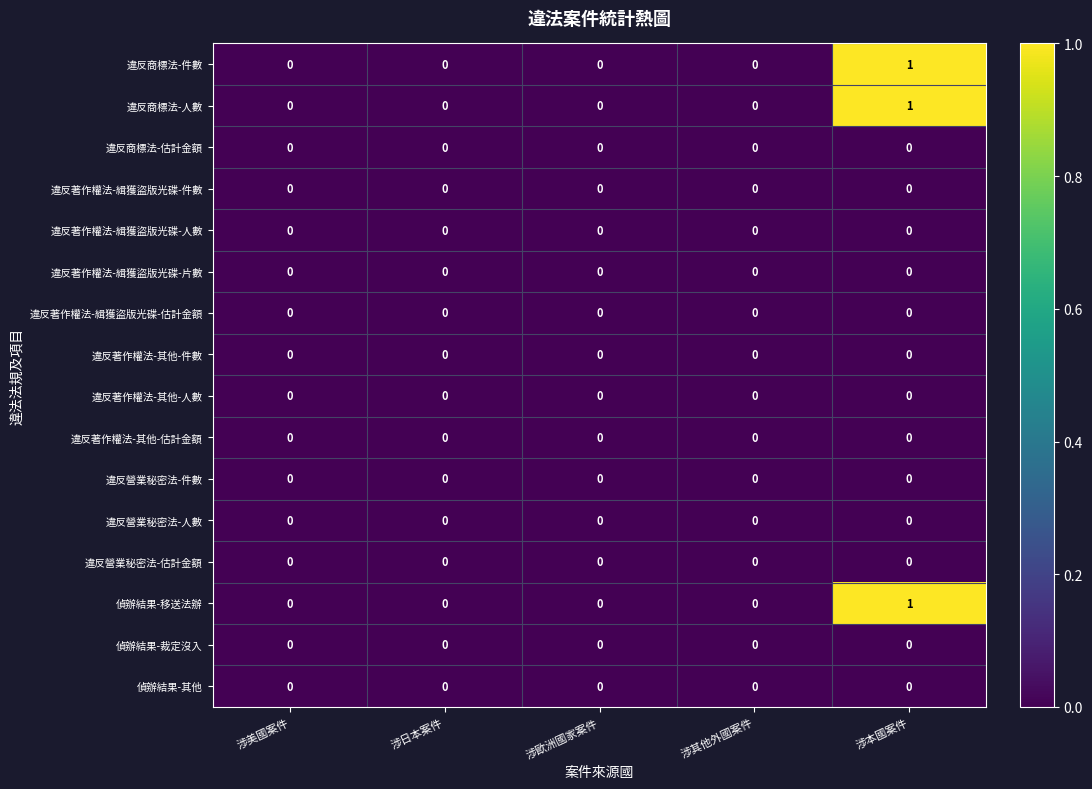

Is it true that 違反商標法-件數 equals 1 at 涉日本案件?

False